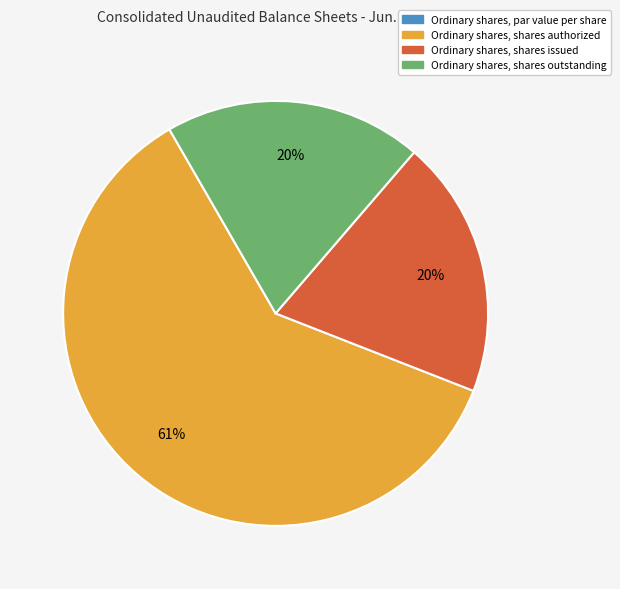

Which category has the biggest portion of the pie?

Ordinary shares, shares authorized